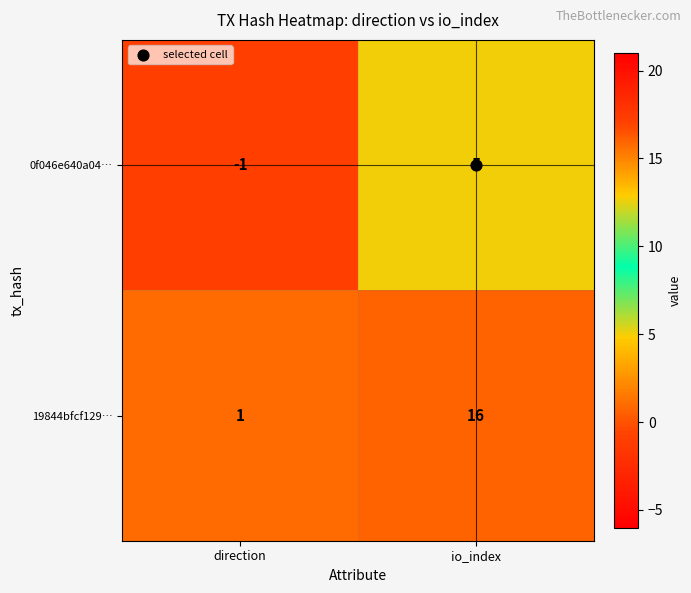

Between direction and io_index, which series saw the biggest shift?

19844bfcf129…